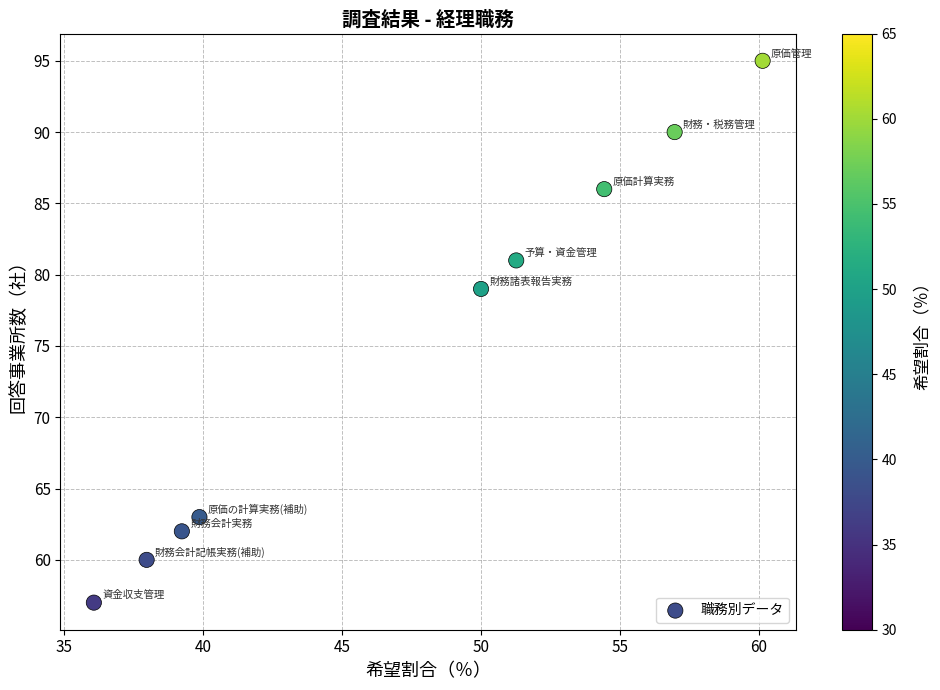

What is the range of Y values (max minus min)?

38